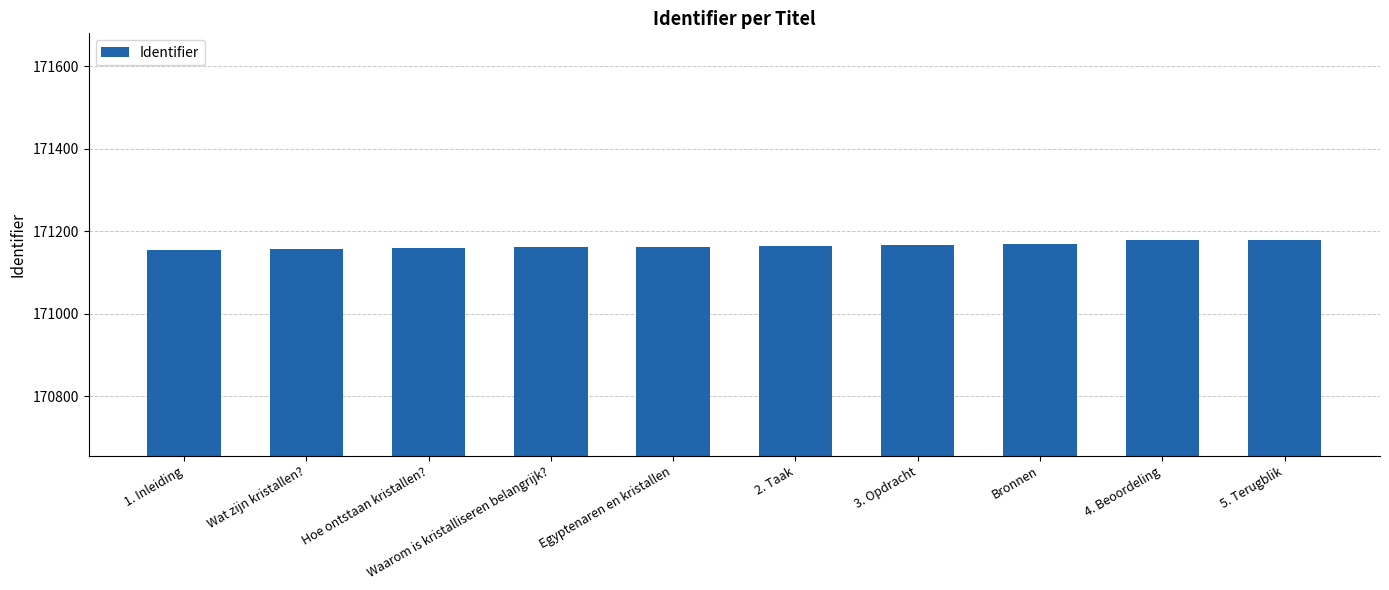

What is the ratio of the value at Waarom is kristalliseren belangrijk? to the value at Wat zijn kristallen??

1.0